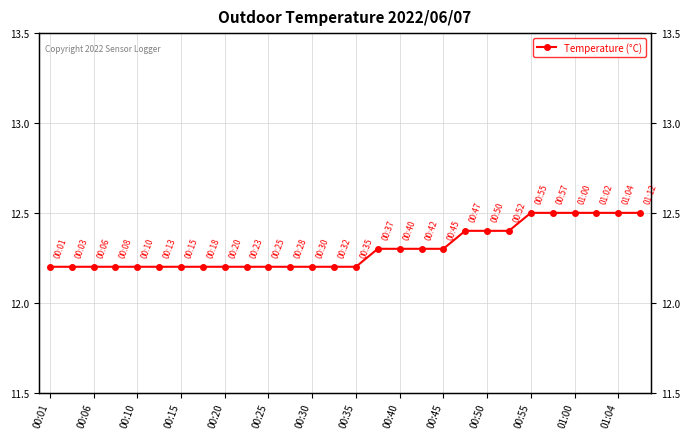

What is the sum of the values at 00:55 and 01:04?

25.0